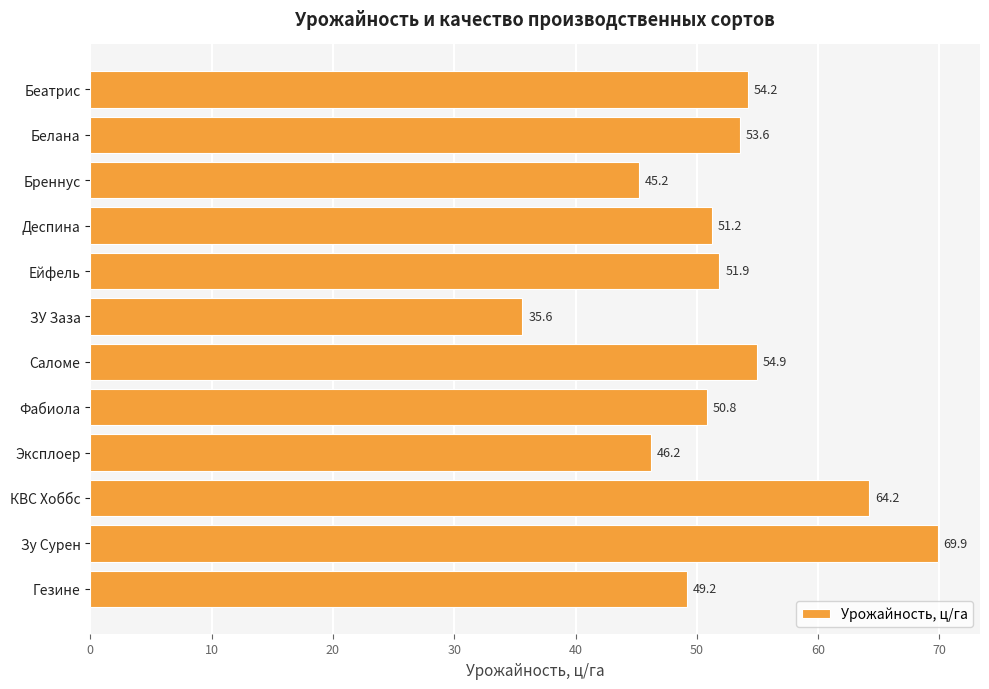

Reading top to bottom, list all the values displayed in this chart.

54.2	53.6	45.2	51.2	51.9	35.6	54.9	50.8	46.2	64.2	69.9	49.2